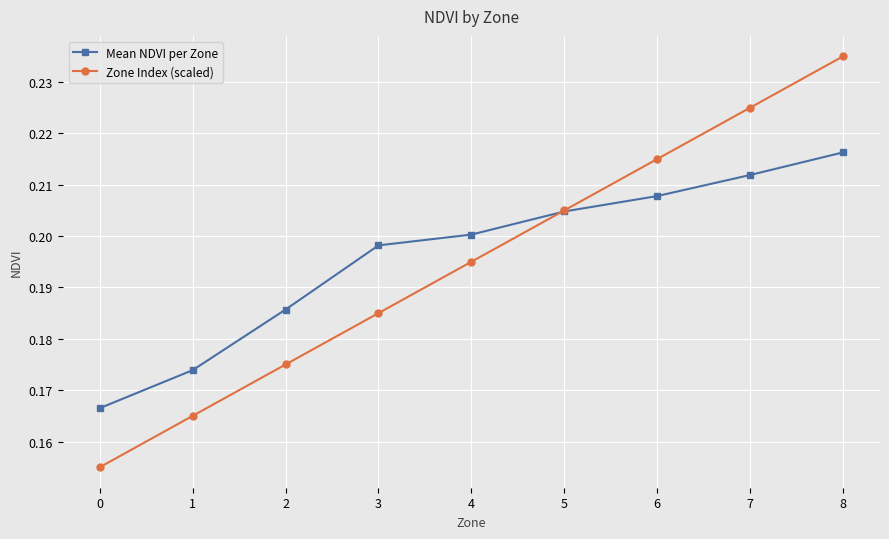

What is the difference between the maximum and second lowest values in the Zone Index (scaled) series?

0.1